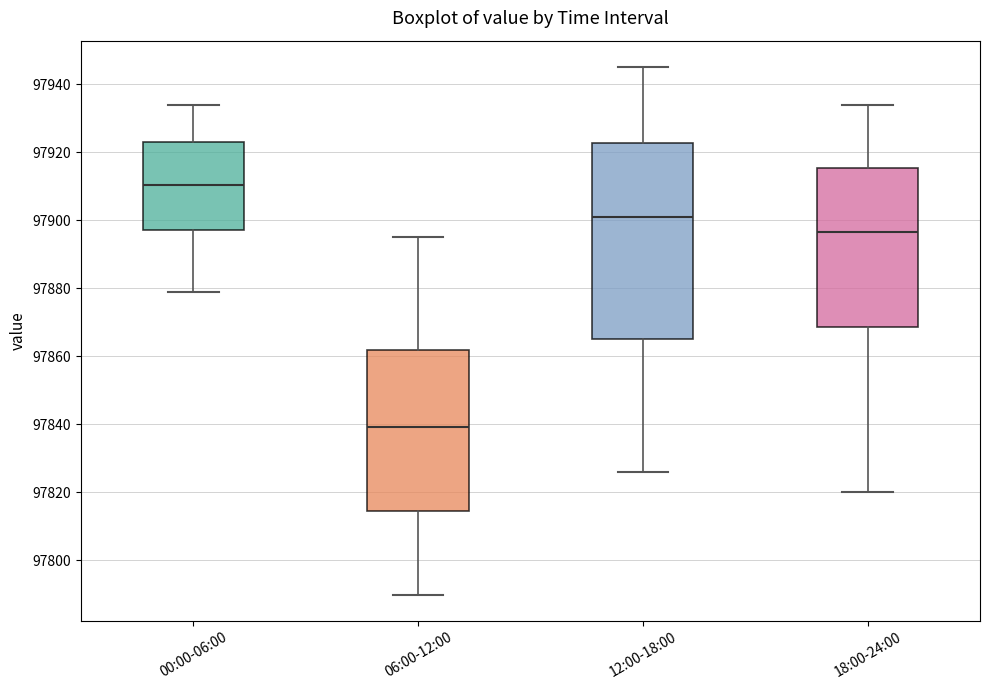

Reading left to right, transcribe this box plot: for each box, give where its median line is, the range the box spans, and where its two whiskers end, as read against the y-axis. The values are not printed on the chart, so give them approximately, as read against the axis.

00:00-06:00: median 97910, box 97896 to 97922, whiskers 97880 to 97934
06:00-12:00: median 97840, box 97814 to 97862, whiskers 97790 to 97896
12:00-18:00: median 97902, box 97866 to 97922, whiskers 97826 to 97946
18:00-24:00: median 97896, box 97868 to 97916, whiskers 97820 to 97934